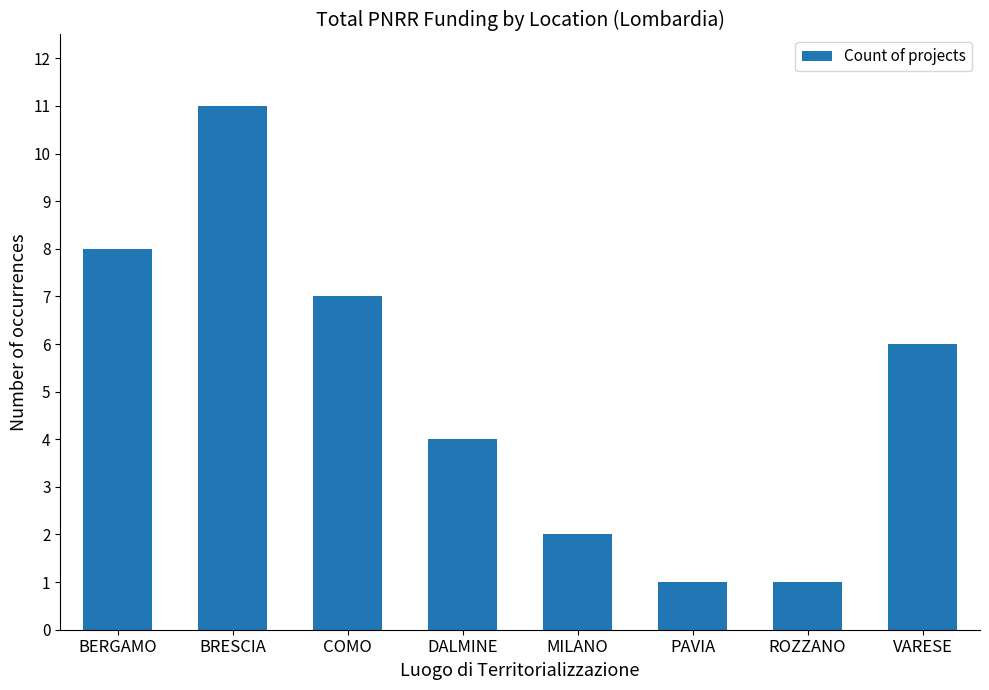

What position from the right is VARESE?

1